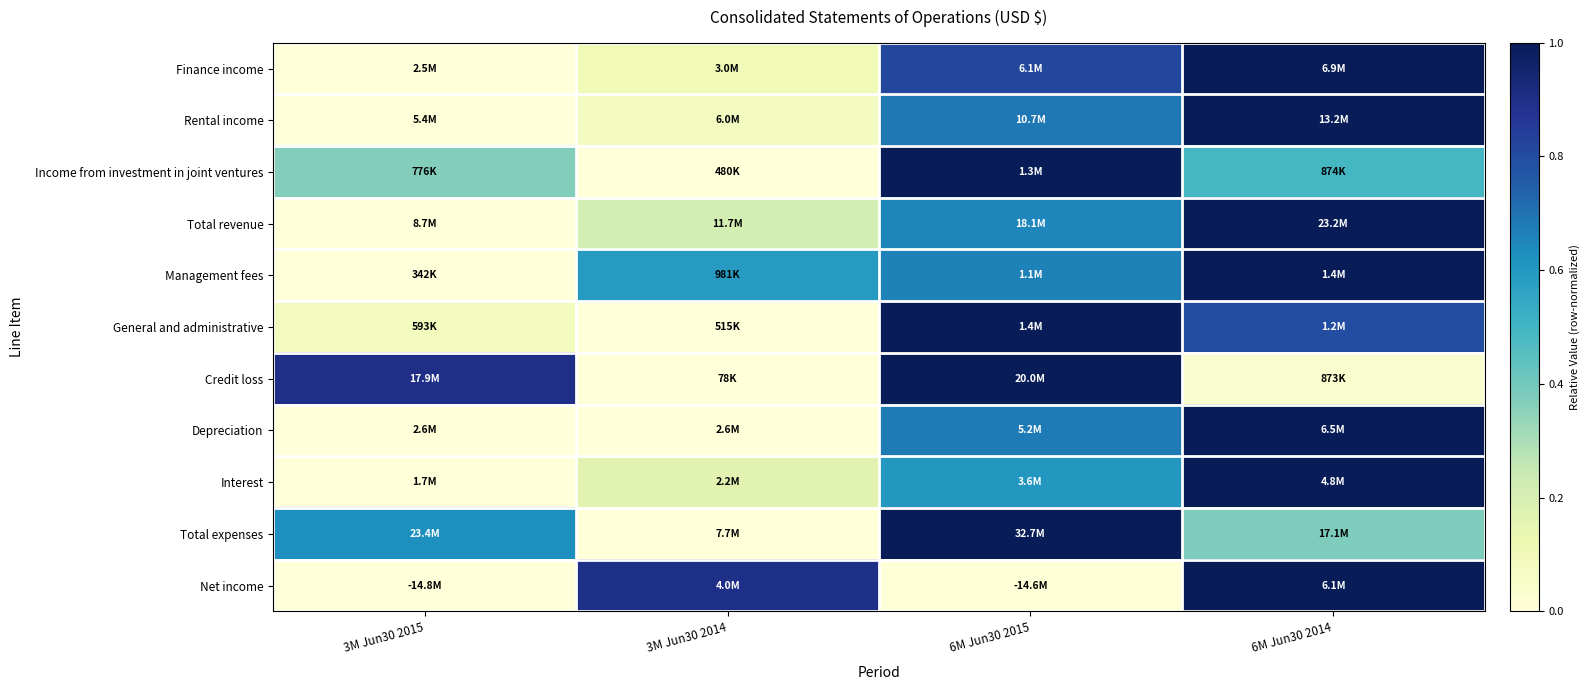

Reading right to left, transcribe all the data shown in this chart.

Finance income: 6M Jun30 2014=1.0	6M Jun30 2015=0.8	3M Jun30 2014=0.1	3M Jun30 2015=0.0
Rental income: 6M Jun30 2014=1.0	6M Jun30 2015=0.7	3M Jun30 2014=0.1	3M Jun30 2015=0.0
Income from investment in joint ventures: 6M Jun30 2014=0.5	6M Jun30 2015=1.0	3M Jun30 2014=0.0	3M Jun30 2015=0.4
Total revenue: 6M Jun30 2014=1.0	6M Jun30 2015=0.6	3M Jun30 2014=0.2	3M Jun30 2015=0.0
Management fees: 6M Jun30 2014=1.0	6M Jun30 2015=0.7	3M Jun30 2014=0.6	3M Jun30 2015=0.0
General and administrative: 6M Jun30 2014=0.8	6M Jun30 2015=1.0	3M Jun30 2014=0.0	3M Jun30 2015=0.1
Credit loss: 6M Jun30 2014=0.0	6M Jun30 2015=1.0	3M Jun30 2014=0.0	3M Jun30 2015=0.9
Depreciation: 6M Jun30 2014=1.0	6M Jun30 2015=0.7	3M Jun30 2014=0.0	3M Jun30 2015=0.0
Interest: 6M Jun30 2014=1.0	6M Jun30 2015=0.6	3M Jun30 2014=0.2	3M Jun30 2015=0.0
Total expenses: 6M Jun30 2014=0.4	6M Jun30 2015=1.0	3M Jun30 2014=0.0	3M Jun30 2015=0.6
Net income: 6M Jun30 2014=1.0	6M Jun30 2015=0.0	3M Jun30 2014=0.9	3M Jun30 2015=0.0